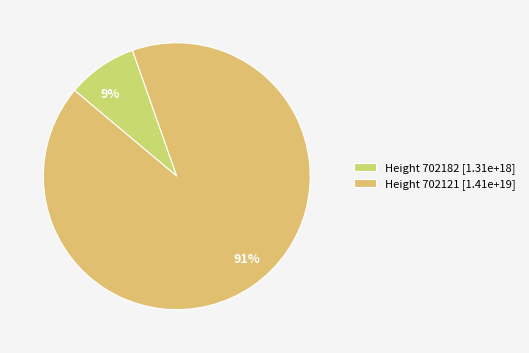

Between 9% and 91%, which is larger?

91%